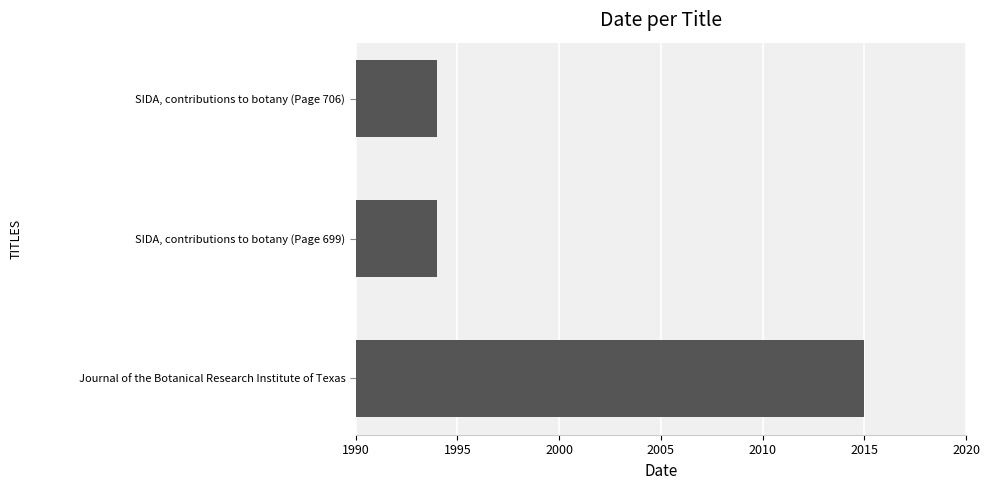

Reading top to bottom, transcribe all the data shown in this chart.

SIDA, contributions to botany (Page 706)=1994	SIDA, contributions to botany (Page 699)=1994	Journal of the Botanical Research Institute of Texas=2015